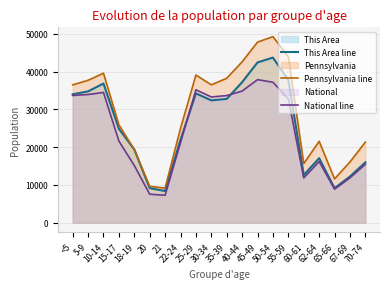

What is the spread (max minus min) of values at 25-29?

4863.3